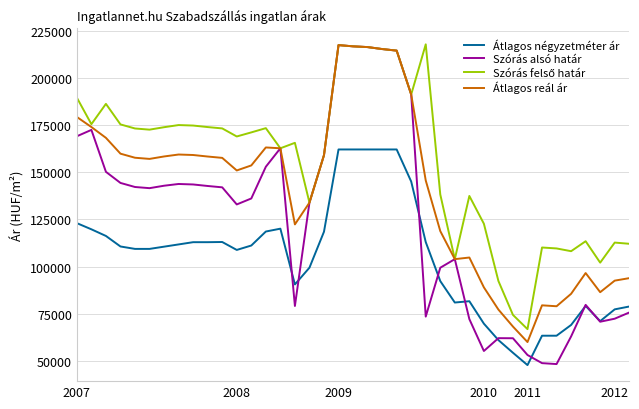

Which series has the largest range (max minus min)?

Szórás alsó határ